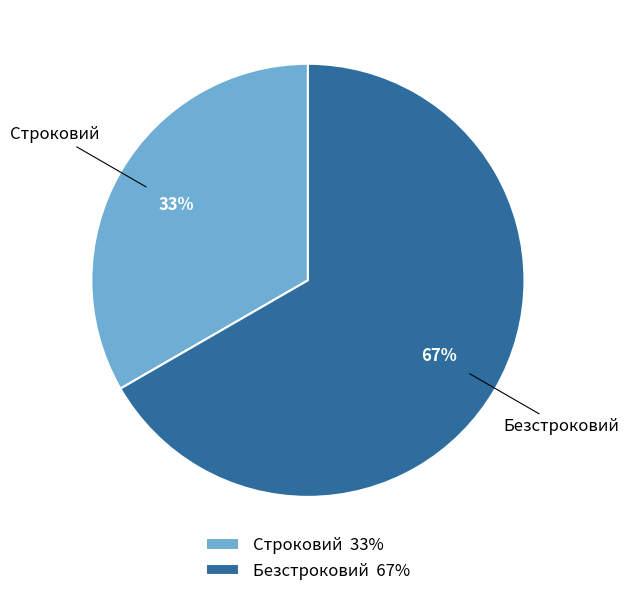

Approximately how many times larger is the value at Строковий compared to Безстроковий?

0.5